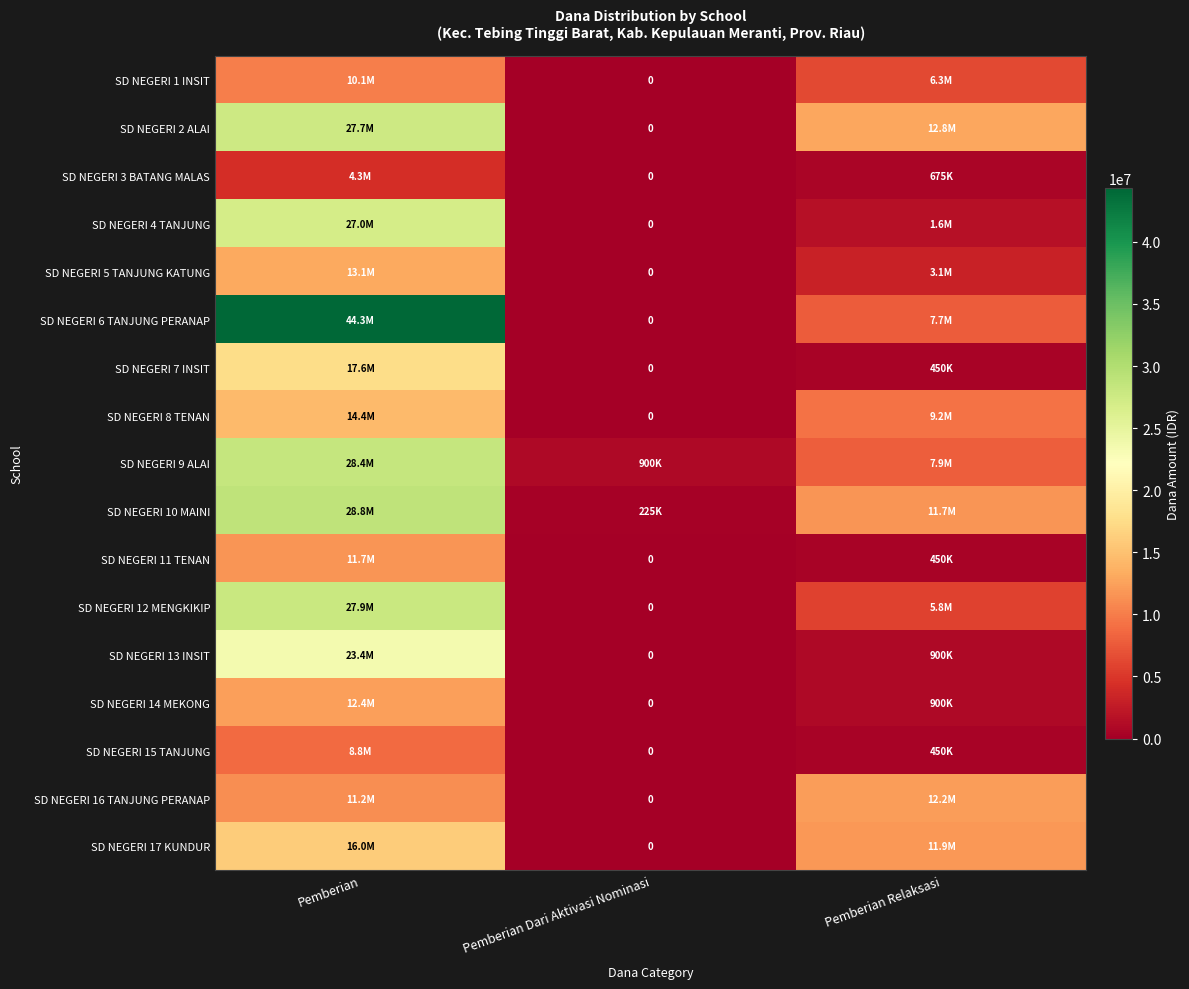

List the series in order of their peak value, highest first.

SD NEGERI 6 TANJUNG PERANAP, SD NEGERI 10 MAINI, SD NEGERI 9 ALAI, SD NEGERI 12 MENGKIKIP, SD NEGERI 2 ALAI, SD NEGERI 4 TANJUNG, SD NEGERI 13 INSIT, SD NEGERI 7 INSIT, SD NEGERI 17 KUNDUR, SD NEGERI 8 TENAN, SD NEGERI 5 TANJUNG KATUNG, SD NEGERI 14 MEKONG, SD NEGERI 16 TANJUNG PERANAP, SD NEGERI 11 TENAN, SD NEGERI 1 INSIT, SD NEGERI 15 TANJUNG, SD NEGERI 3 BATANG MALAS